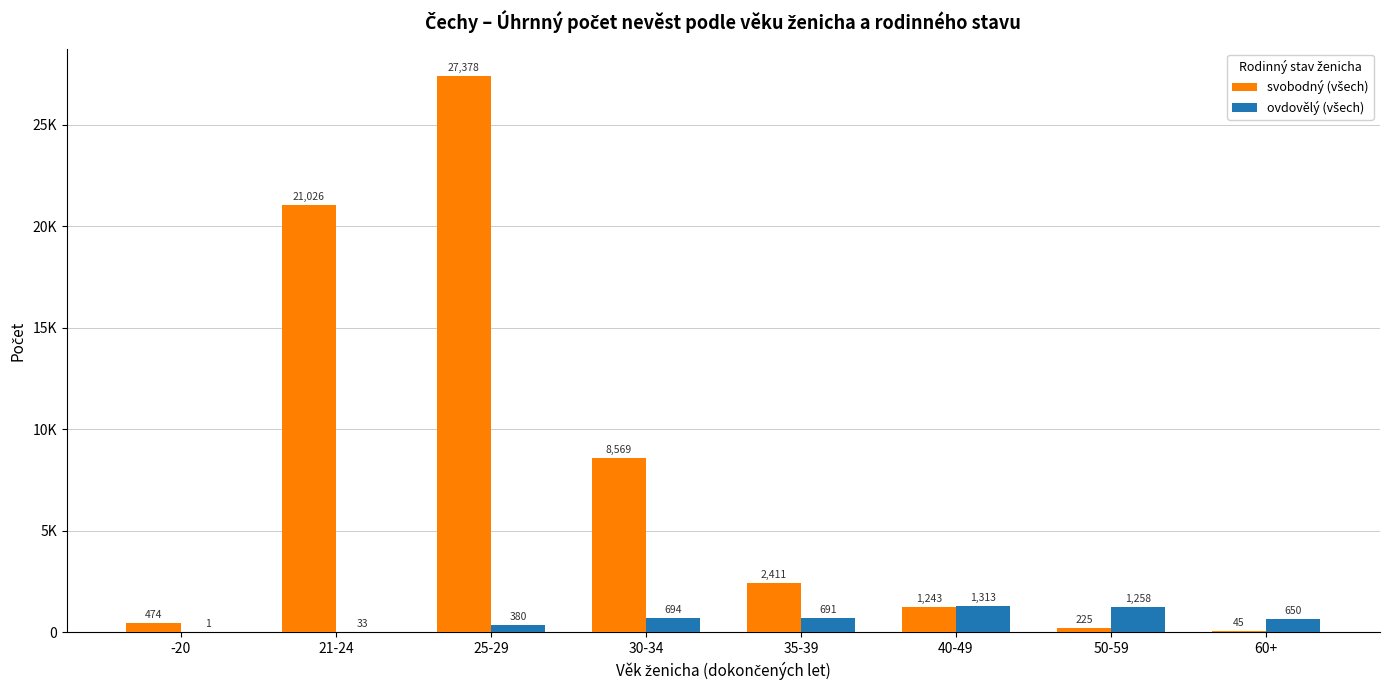

Rank the series by their maximum value, from lowest to highest.

ovdovělý (všech), svobodný (všech)